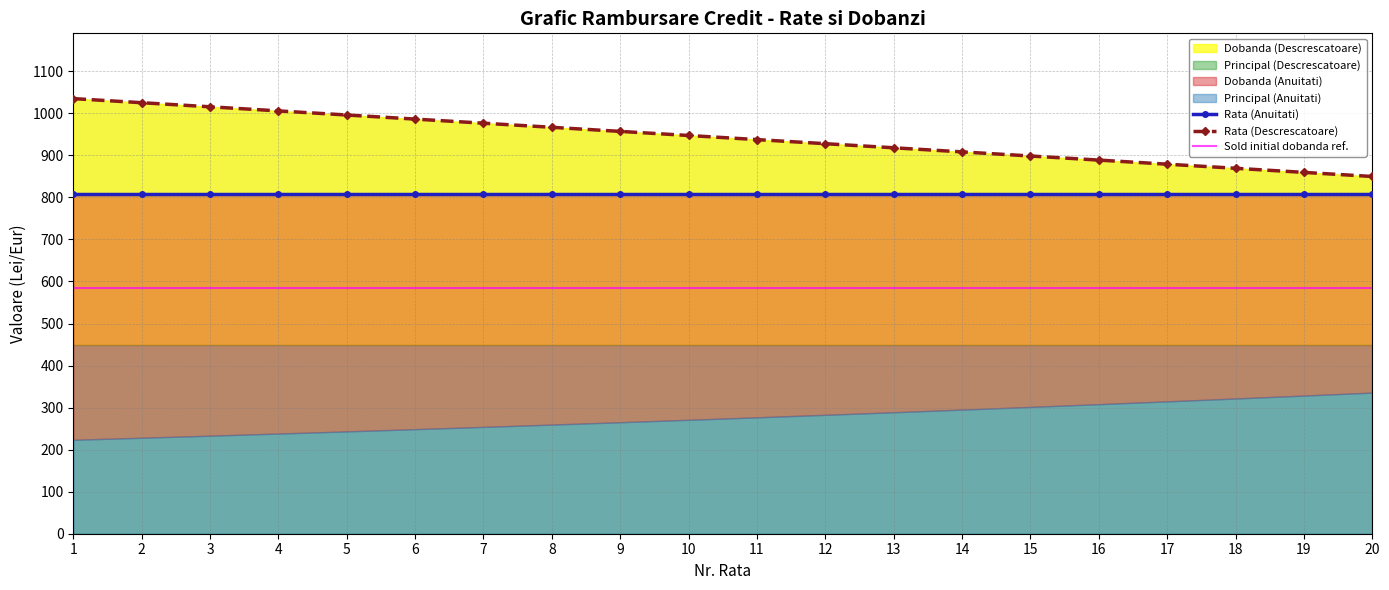

The Principal (Anuitati) series shows 276.8 at 11. True or false?

True